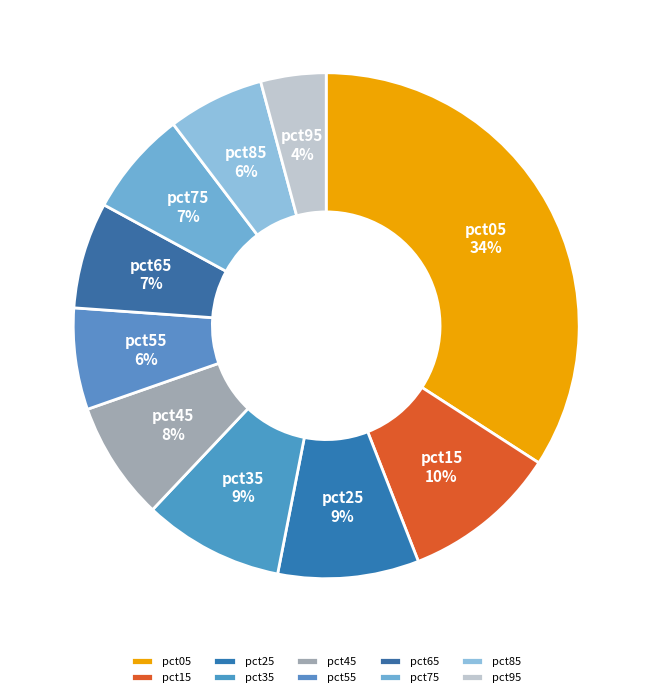

Is the sum of pct85 and pct15 greater than half?

No